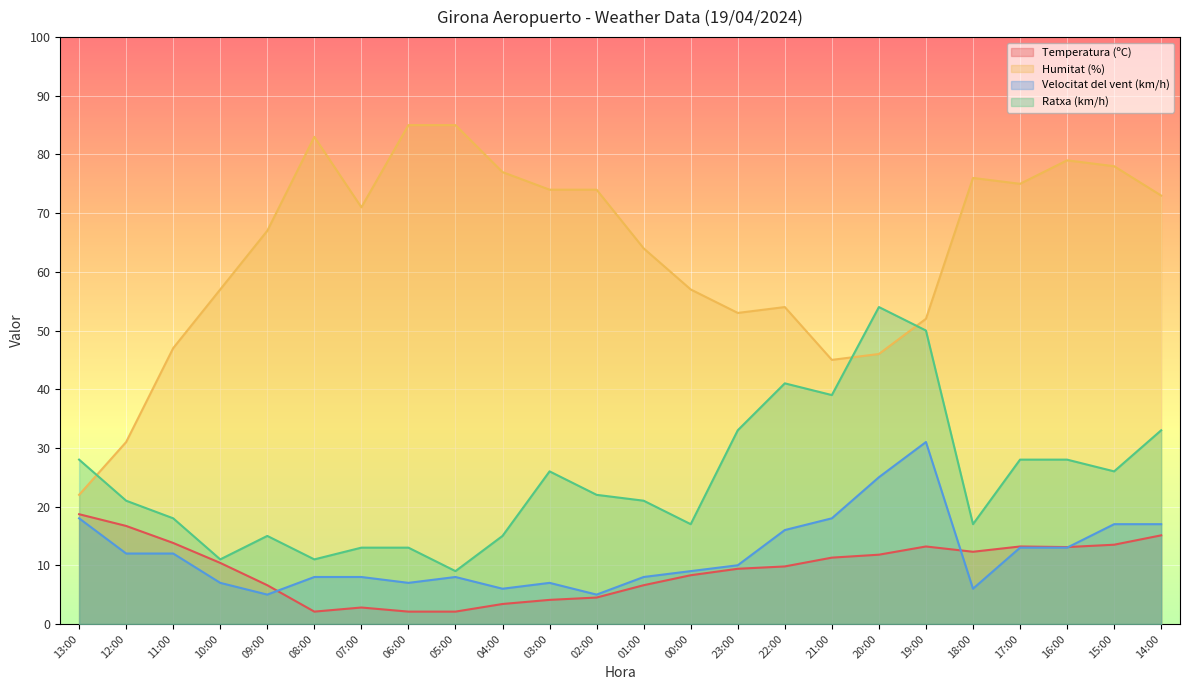

What is the maximum value shown in the chart?

85.0